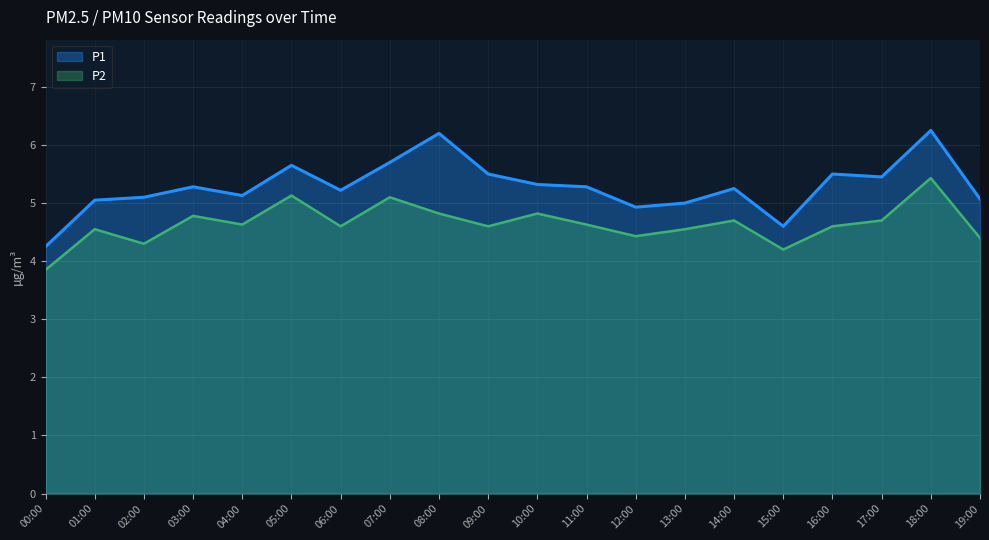

List the series in order of their overall mean, lowest first.

P2, P1